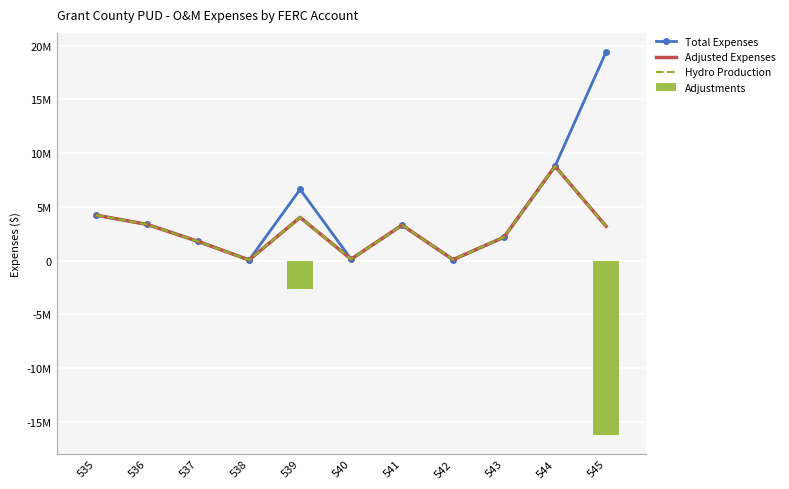

What is the average value of the Adjustments series?

-1709971.6